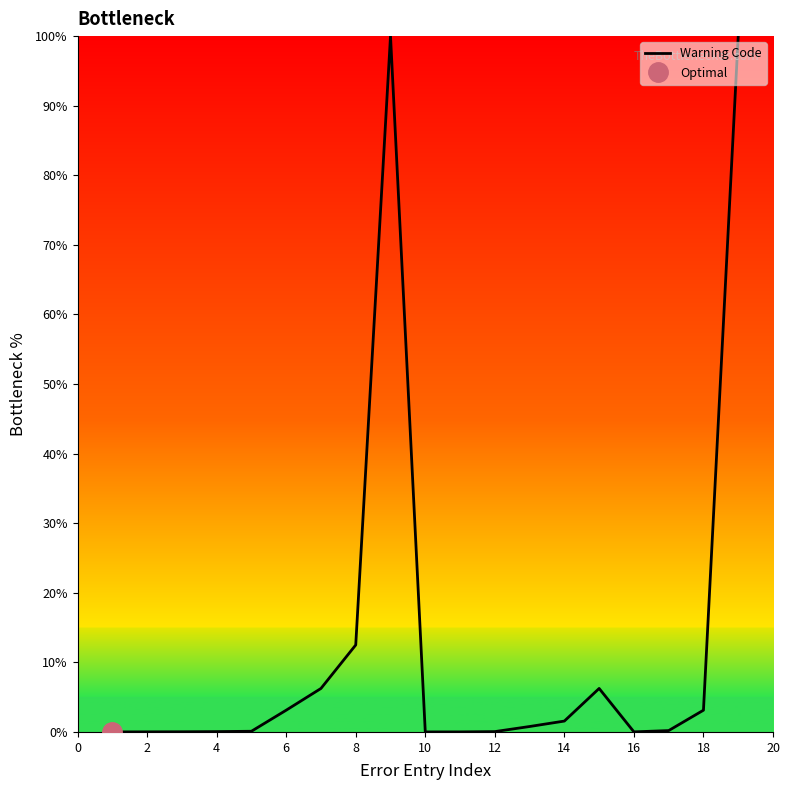

Is it true that Warning Code equals 3.1 at 6?

True